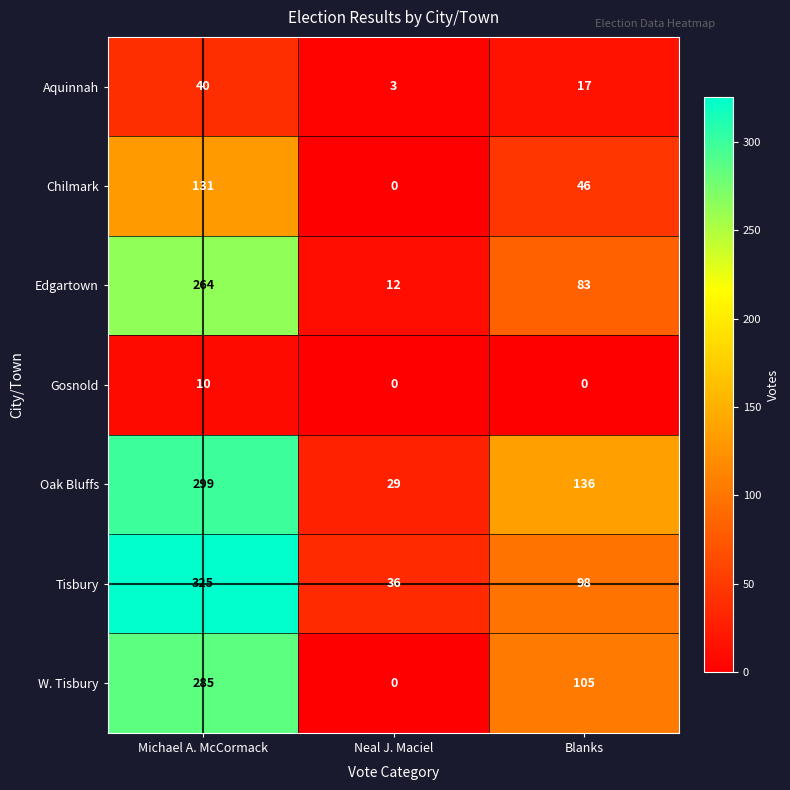

Rank the series at Michael A. McCormack from lowest to highest value.

Gosnold, Aquinnah, Chilmark, Edgartown, W. Tisbury, Oak Bluffs, Tisbury